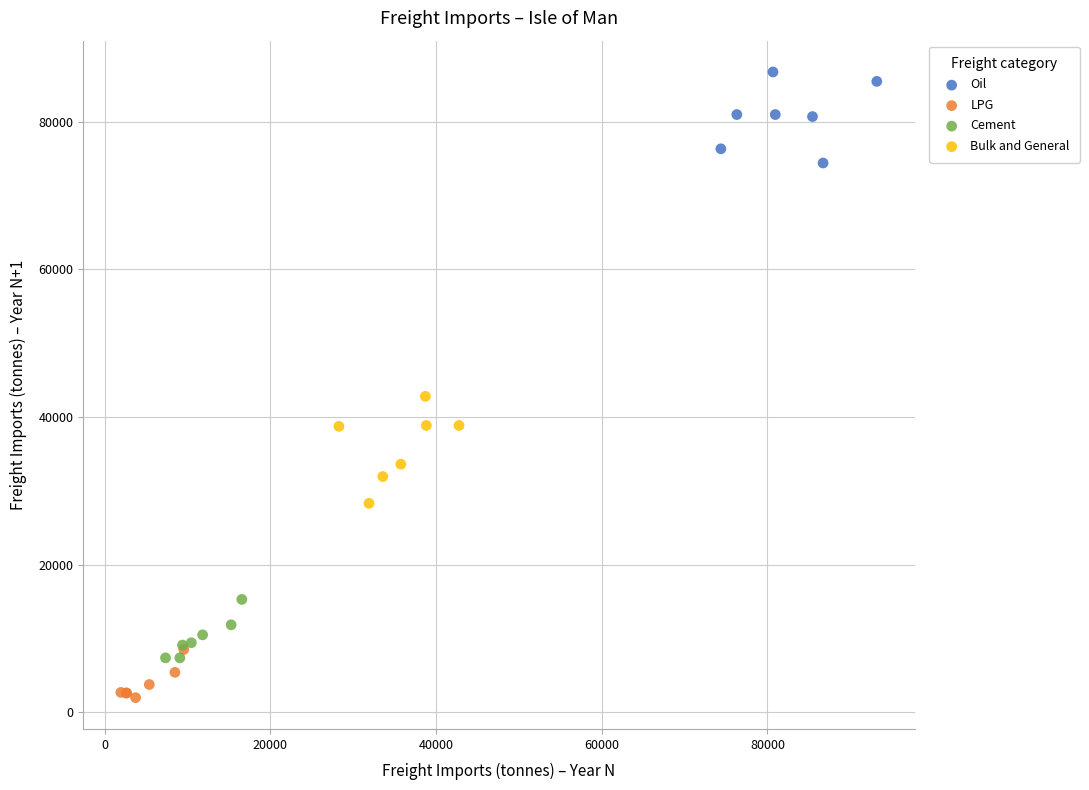

Which series reaches the minimum Y coordinate?

LPG